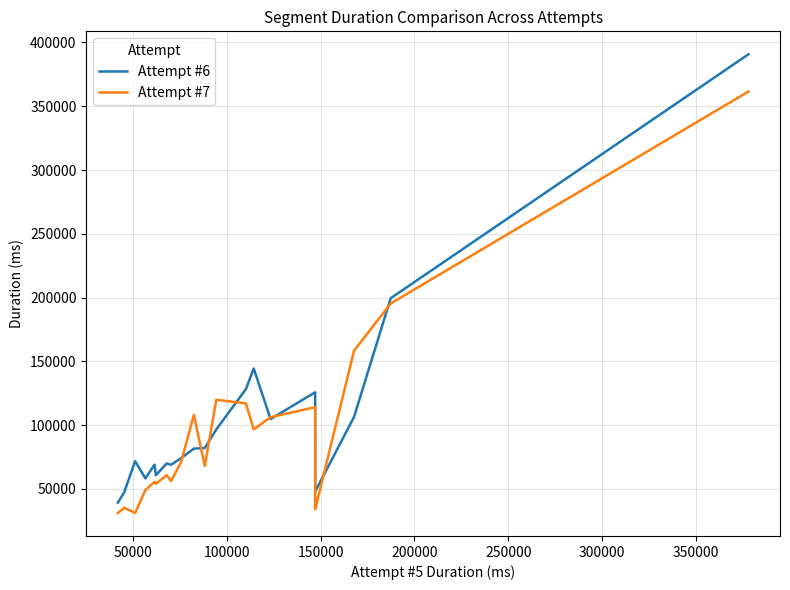

In Attempt #7, how many points are higher than both neighbors (excluding endpoints)?

6